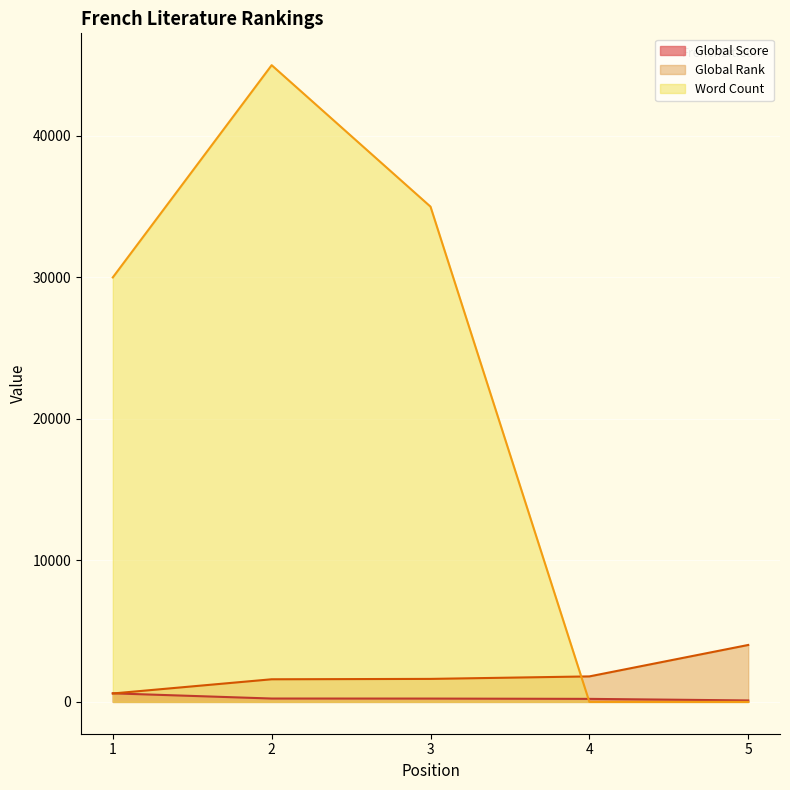

What is the value of the Word Count point at the 2nd from the left?

45000